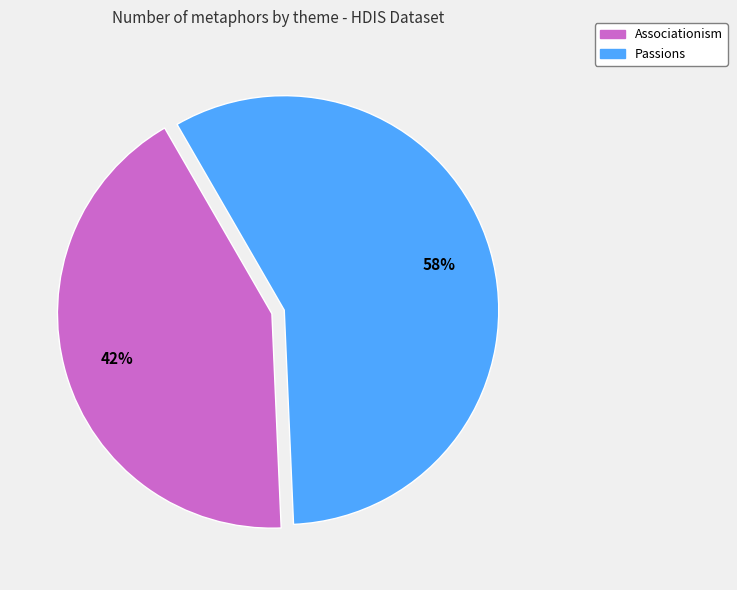

To the nearest percent, what portion does Associationism represent?

42%